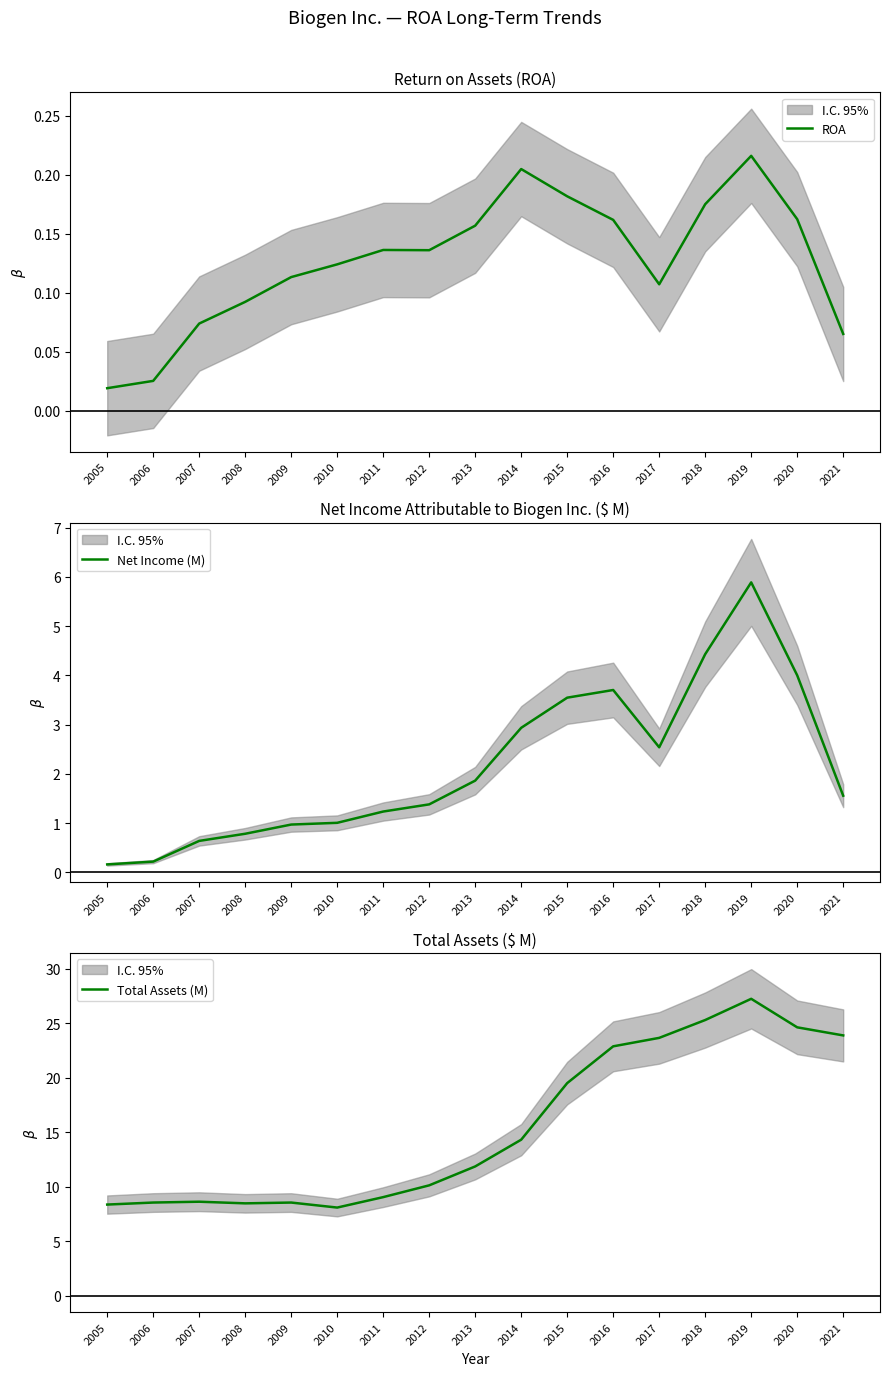

True or false: ROA and Total Assets (M) intersect in this chart.

False